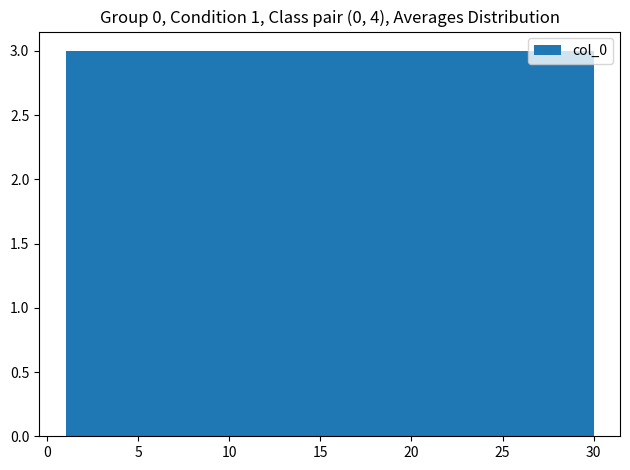

What is the height of the bar covering 12.6 to 15.5 on the x-axis? Neither the bar edges nor the heights are printed on the chart, so give them approximately, as read against the axes.

3